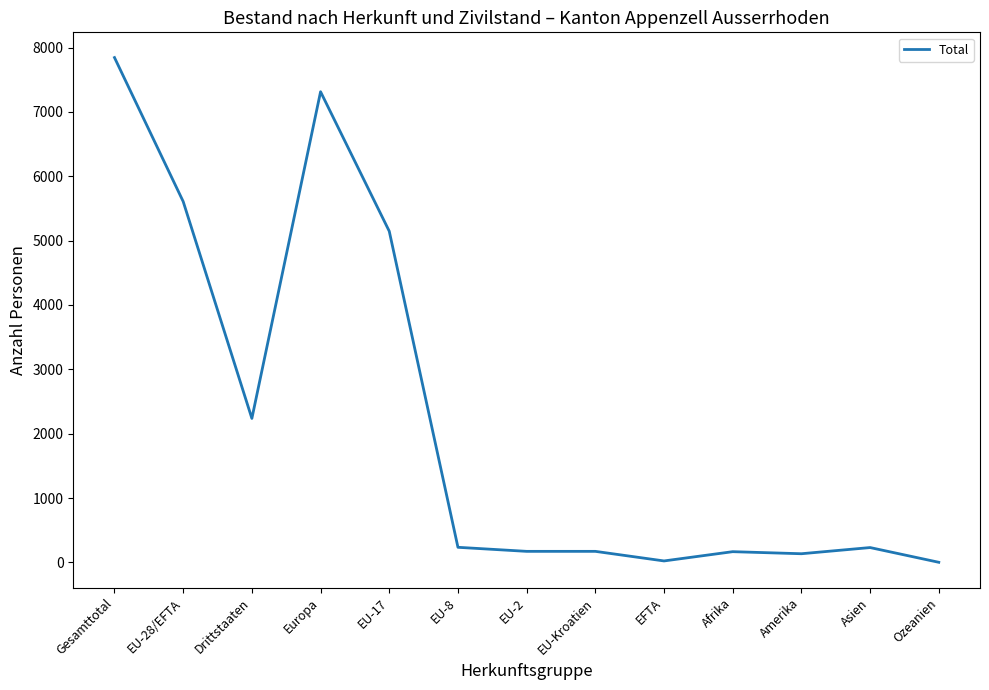

How many lines are shown in the chart?

1